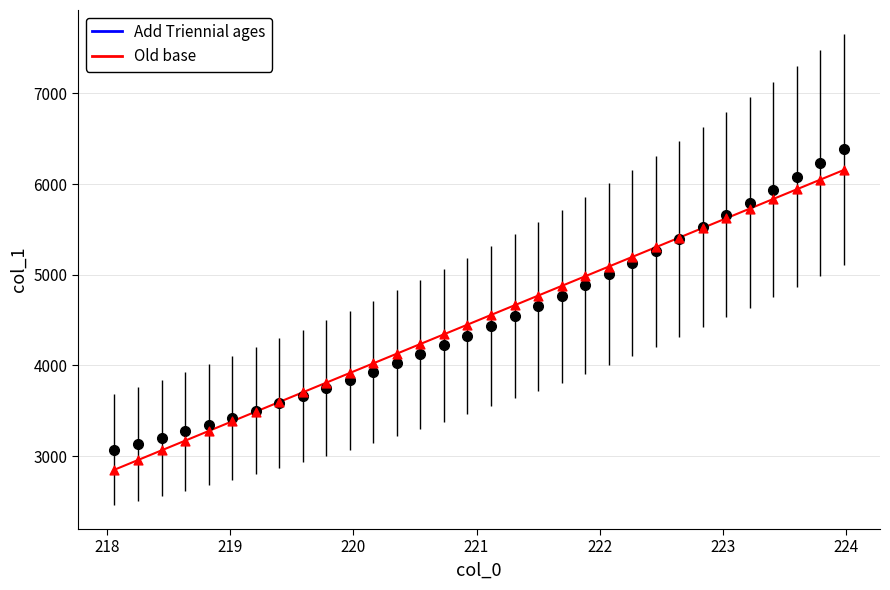

What is the maximum value shown in the chart?

6382.7